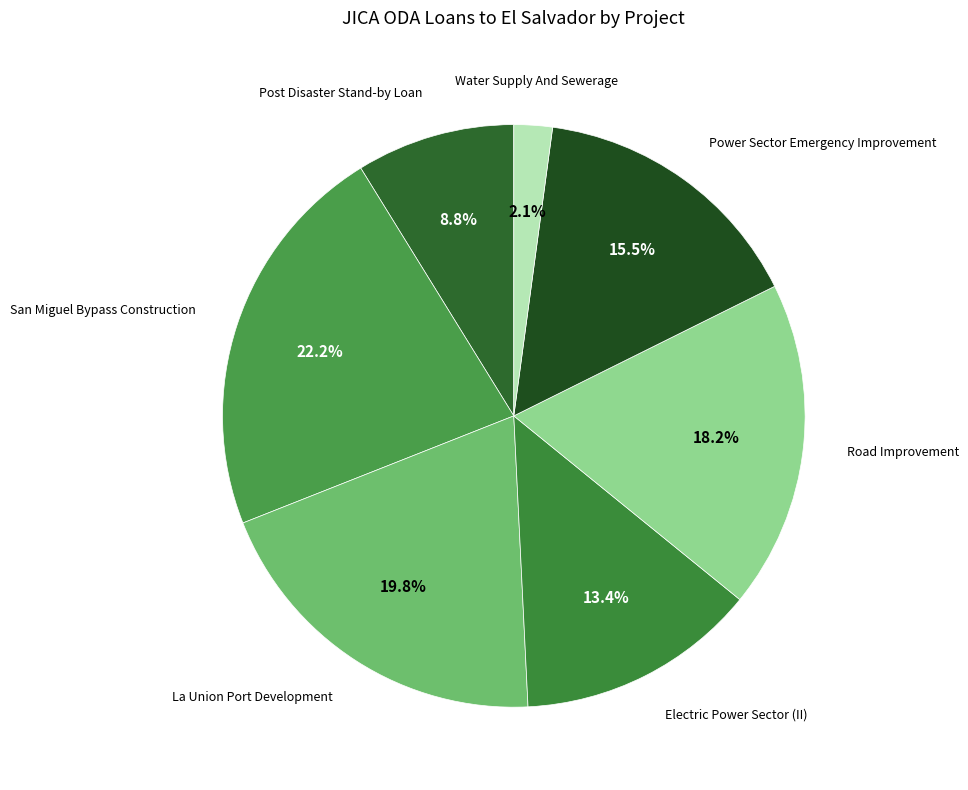

How many segments does this pie chart have?

7